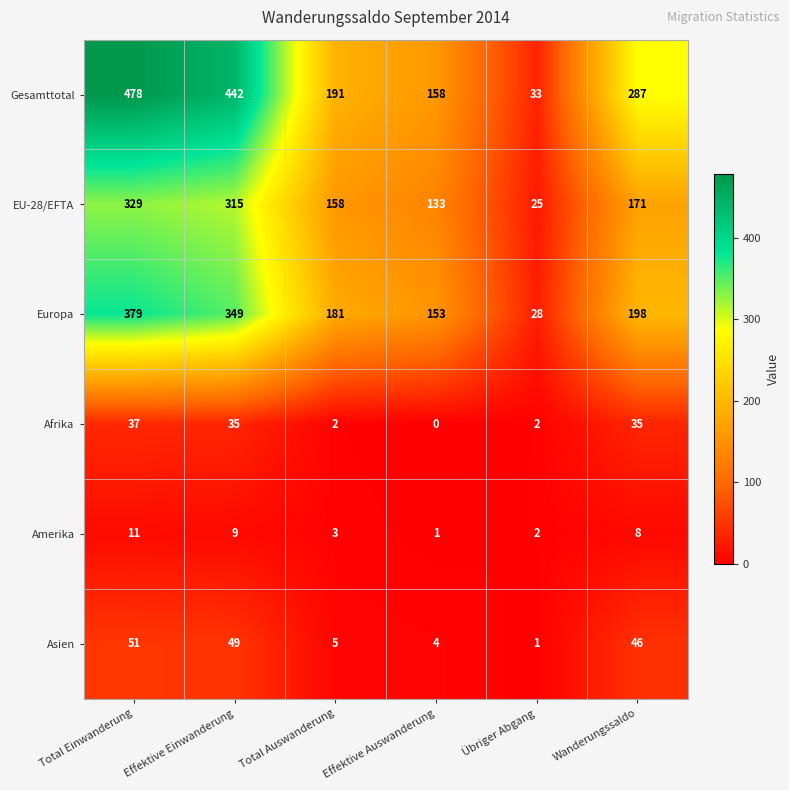

At which category is the sum across all series the highest?

Total Einwanderung